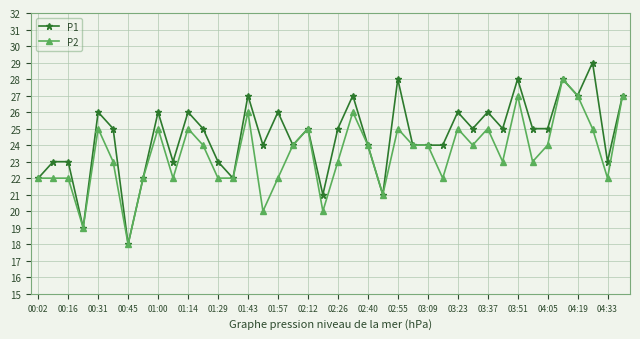

Rank the series by their average value, from lowest to highest.

P2, P1